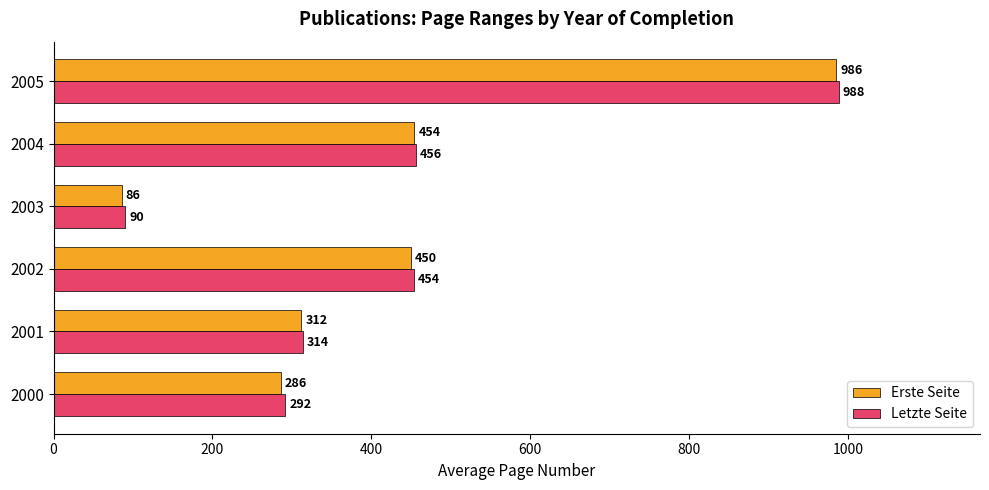

Rank the series at 2004 from highest to lowest value.

Letzte Seite, Erste Seite